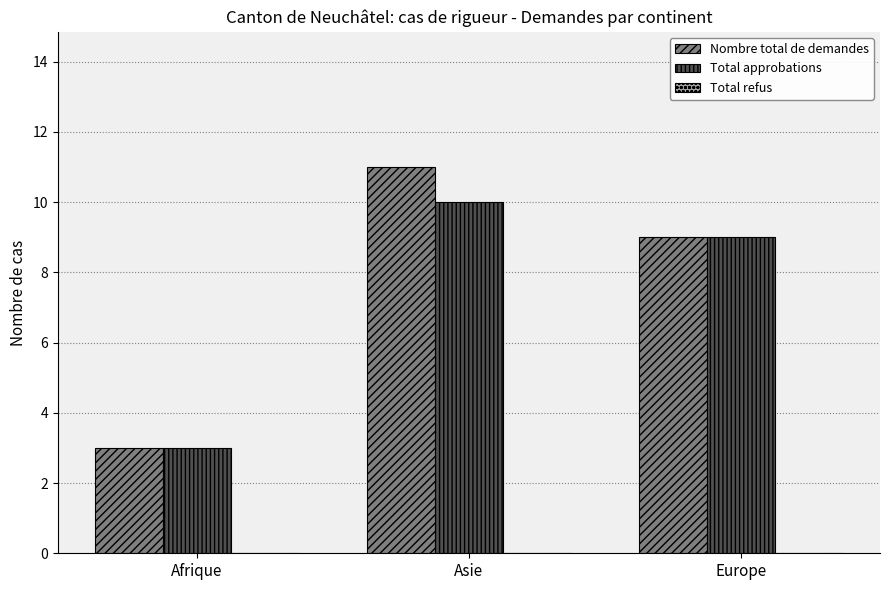

At which label does Total approbations first exceed 9?

Asie